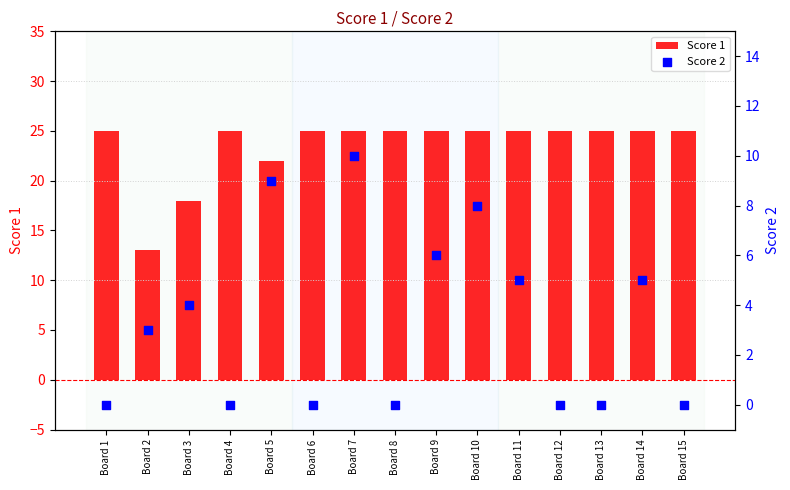

At which category is the sum across all series the highest?

Board 7